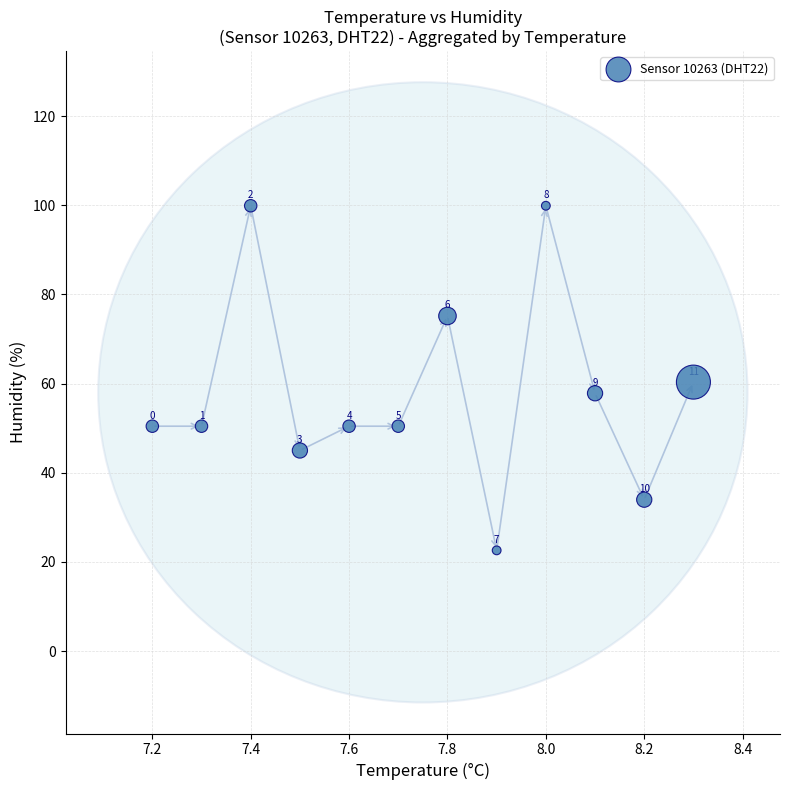

What is the average Y value?

58.0